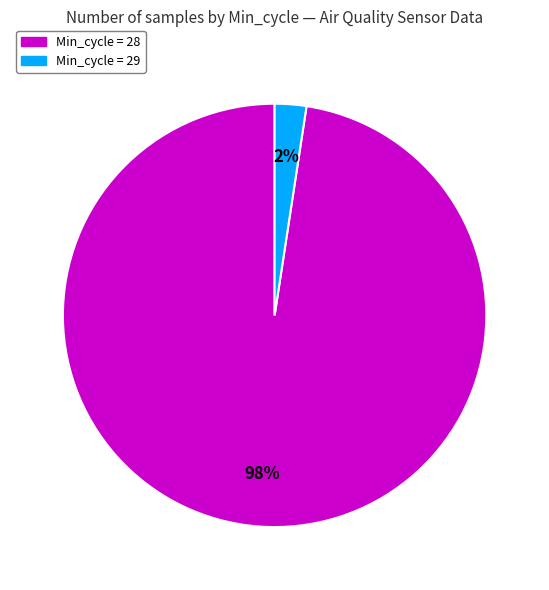

To the nearest percent, what is the average slice percentage?

50%